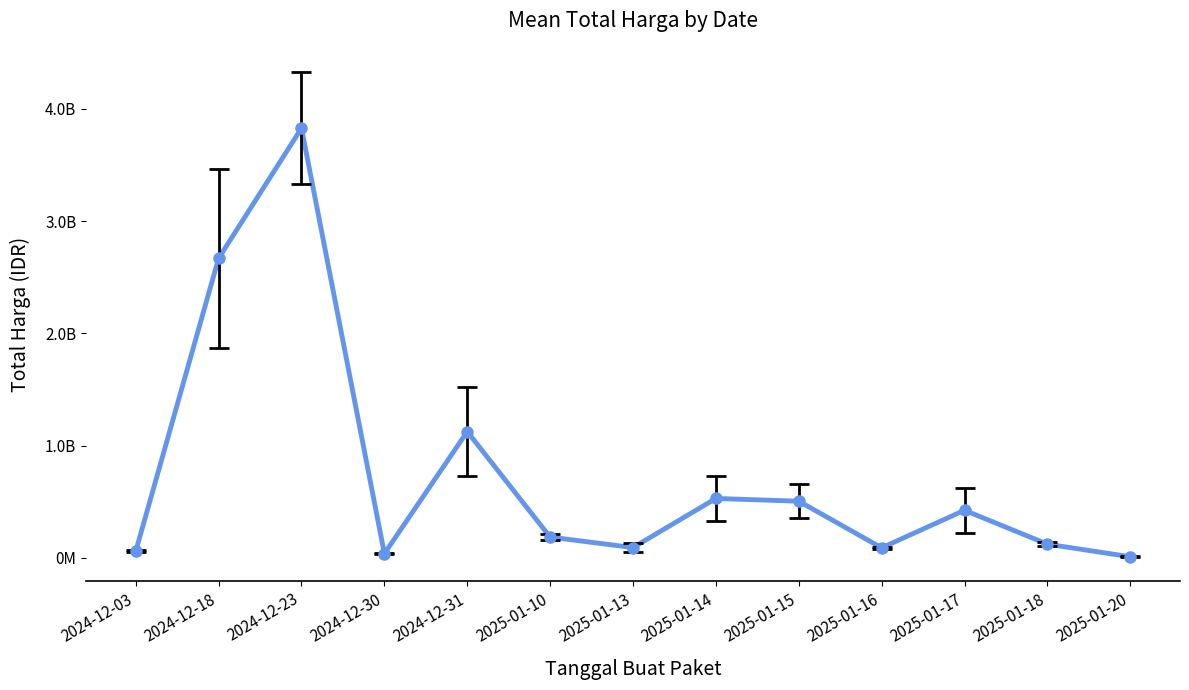

Does the chart have visible grid lines?

No